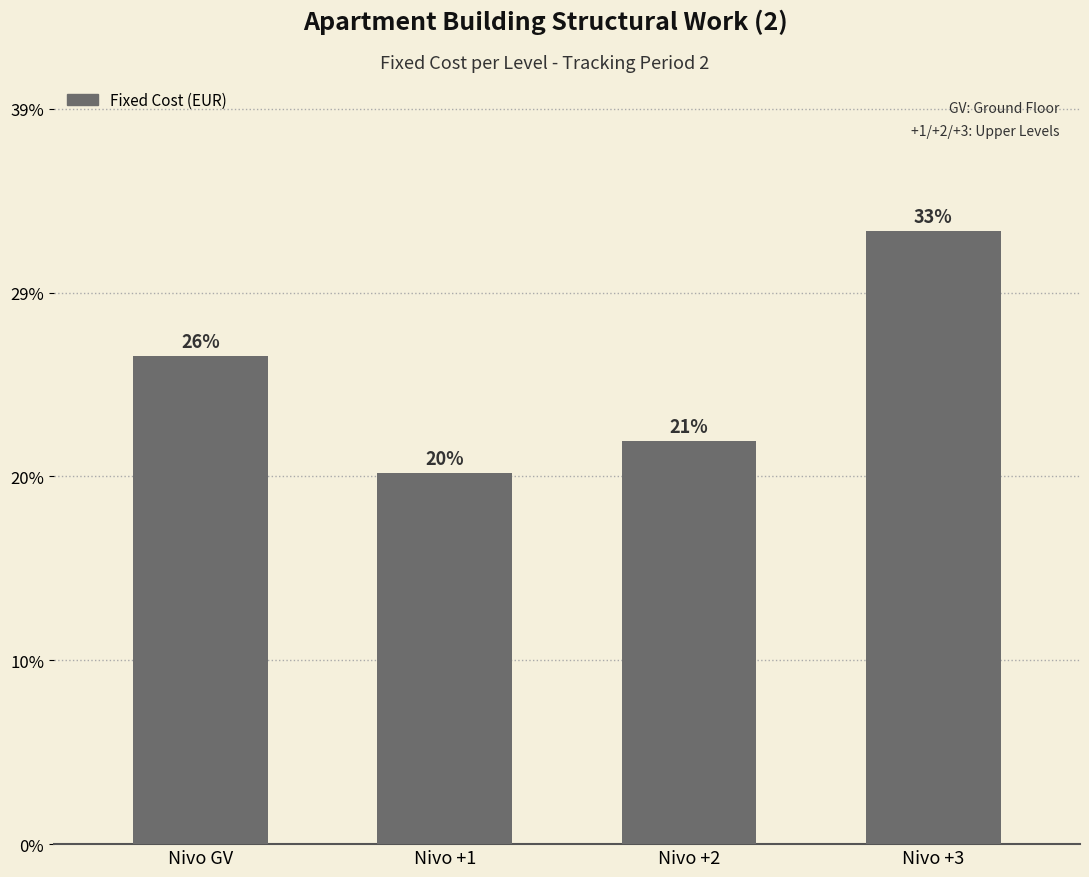

Reading left to right, what are all the values shown in this chart?

Nivo GV=468163.3	Nivo +1=355517.0	Nivo +2=386431.5	Nivo +3=587761.9